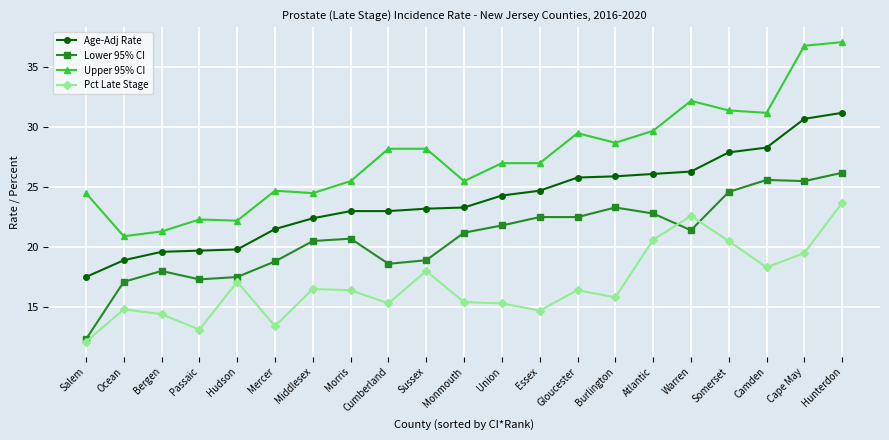

Where is the first local minimum for Pct Late Stage?

Passaic